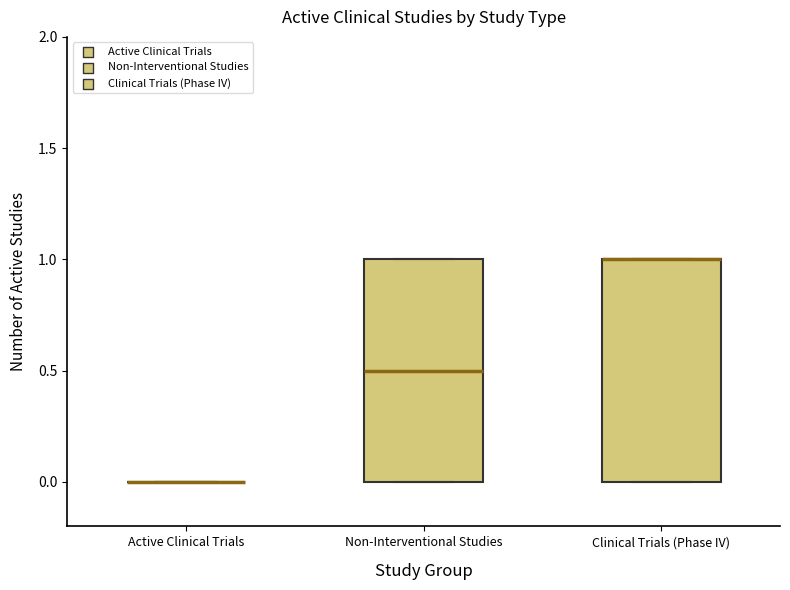

Reading left to right, read every box against the y-axis: the position of its median line, the range the box covers, and the ends of its whiskers. The values are not printed on the chart, so give them approximately, as read against the axis.

Active Clinical Trials: box collapsed to a line at 0.0, whiskers 0.0 to 0.0
Non-Interventional Studies: median 0.5, box 0.0 to 1.0, whiskers 0.0 to 1.0
Clinical Trials (Phase IV): median 1.0 (drawn on the box's upper edge), box 0.0 to 1.0, whiskers 0.0 to 1.0